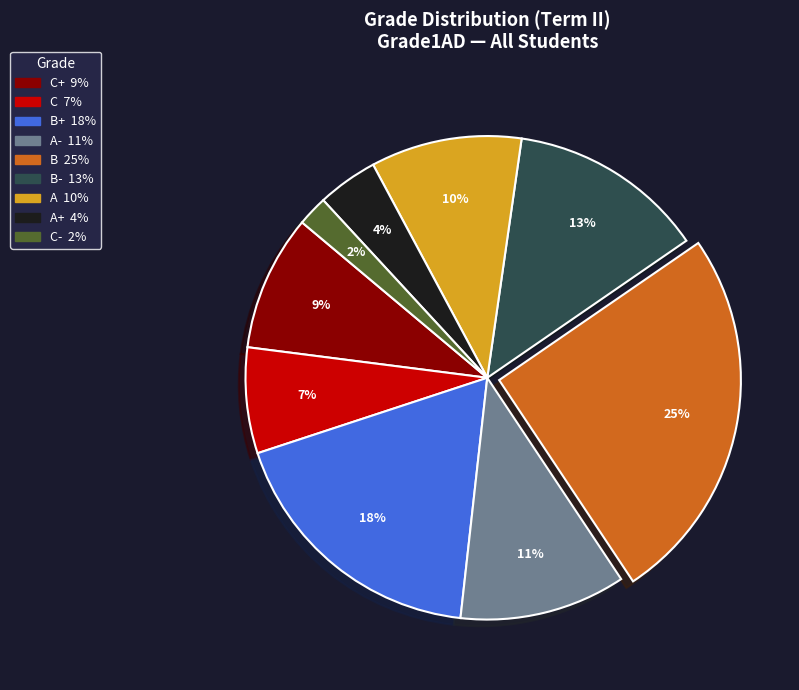

Is there a majority slice in this chart?

No